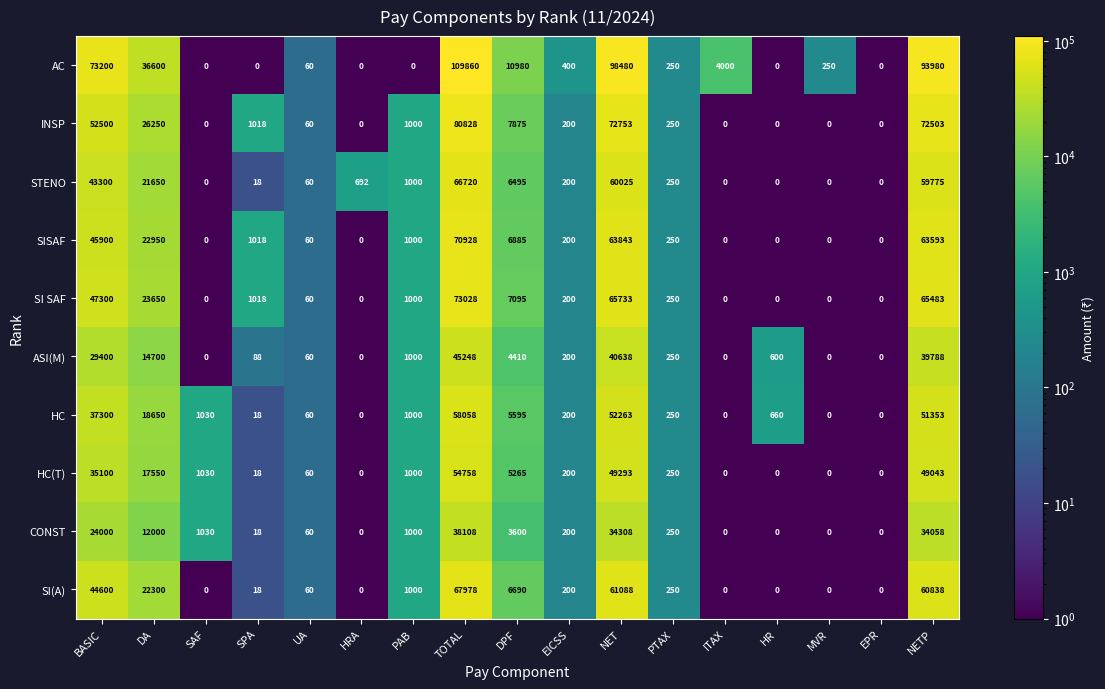

At which label is HC(T) closest to 27379?

BASIC